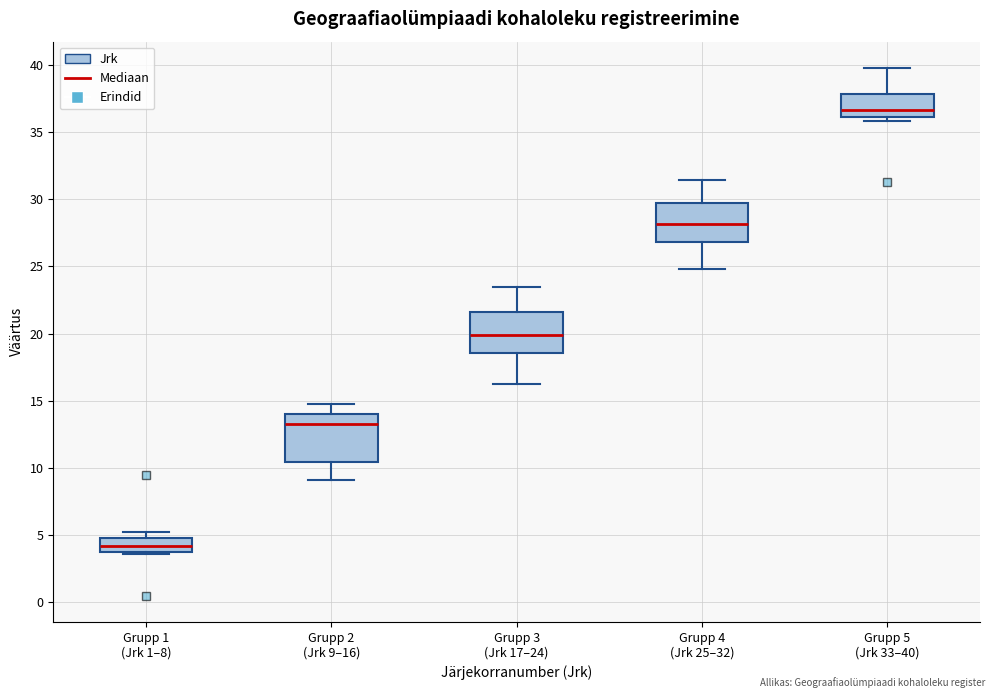

Reading left to right, read every box against the y-axis: the position of its median line, the range the box covers, and the ends of its whiskers. The values are not printed on the chart, so give them approximately, as read against the axis.

Grupp 1 (Jrk 1–8): median 4.0 (inside the box), box 4.0 to 5.0, whiskers 3.5 to 5.0 (just above the box's upper edge)
Grupp 2 (Jrk 9–16): median 13.5, box 10.5 to 14.0, whiskers 9.0 to 14.5
Grupp 3 (Jrk 17–24): median 20.0, box 18.5 to 21.5, whiskers 16.0 to 23.5
Grupp 4 (Jrk 25–32): median 28.0, box 27.0 to 29.5, whiskers 25.0 to 31.5
Grupp 5 (Jrk 33–40): median 36.5, box 36.0 to 38.0, whiskers 36.0 (just below the box's lower edge) to 40.0